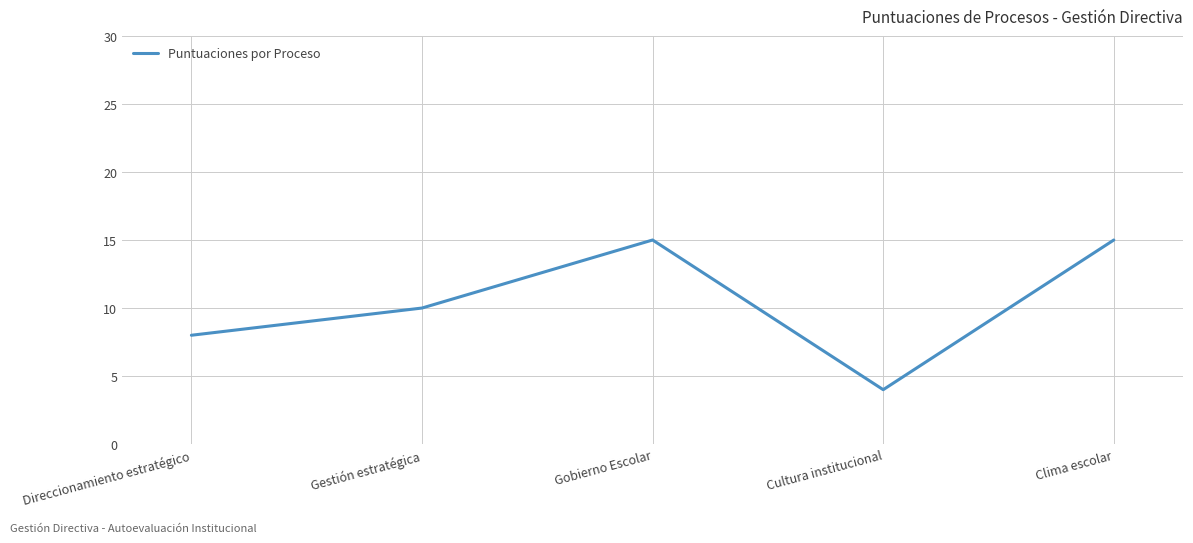

Count the number of categories in the chart.

5